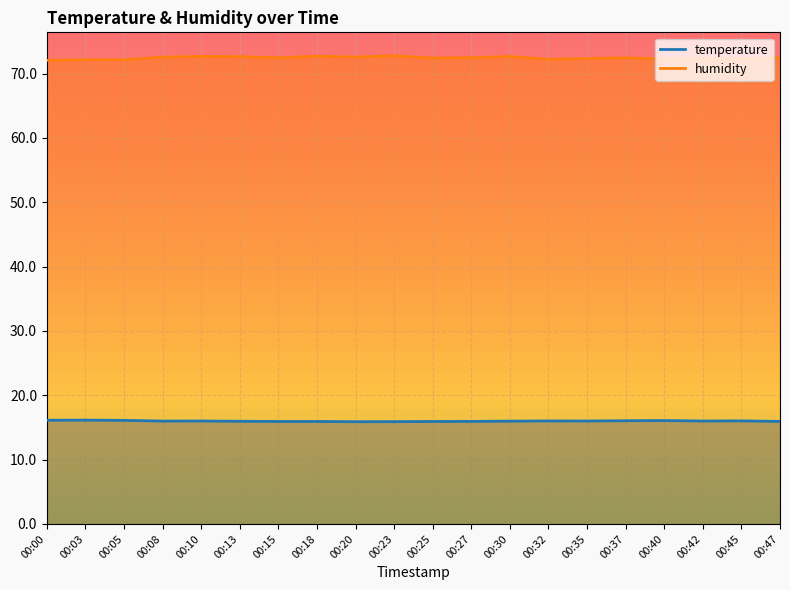

At which category does humidity reach its first local peak?

00:10